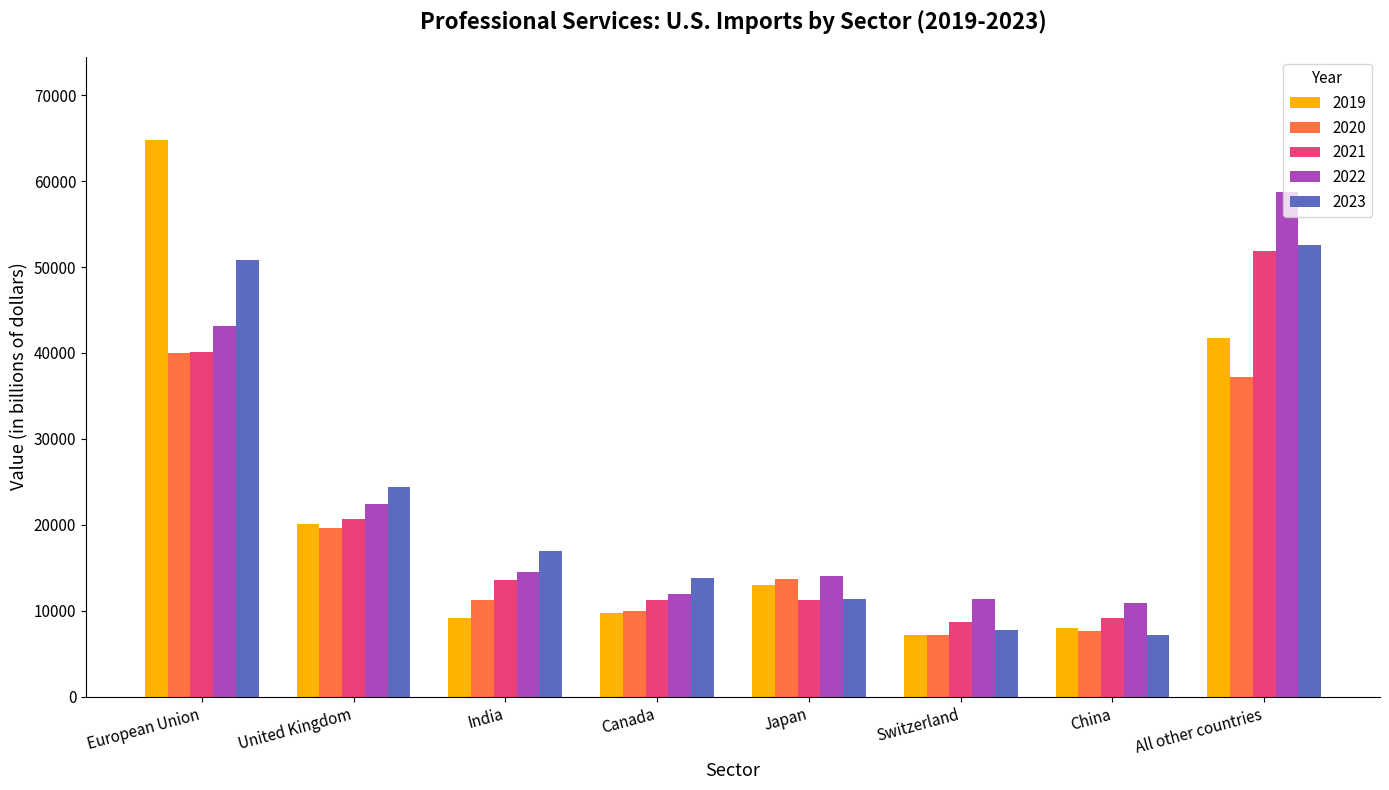

What is the difference between the highest and lowest values at China?

3786